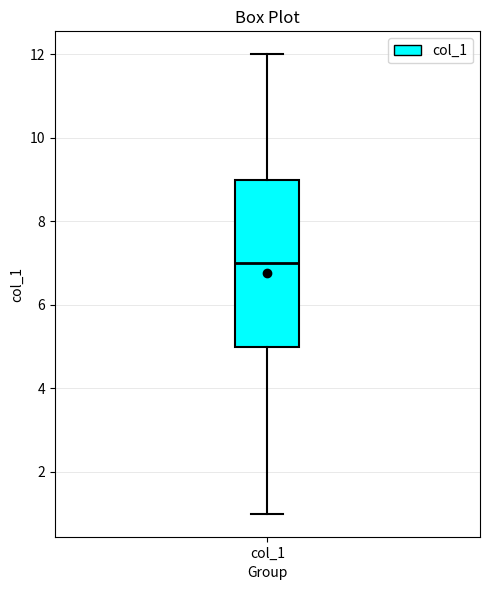

Read this box plot against the y-axis: the position of the median line, the range covered by the box, and the ends of both whiskers. The values are not printed on the chart, so give them approximately, as read against the axis.

median 7, box 5 to 9, whiskers 1 to 12